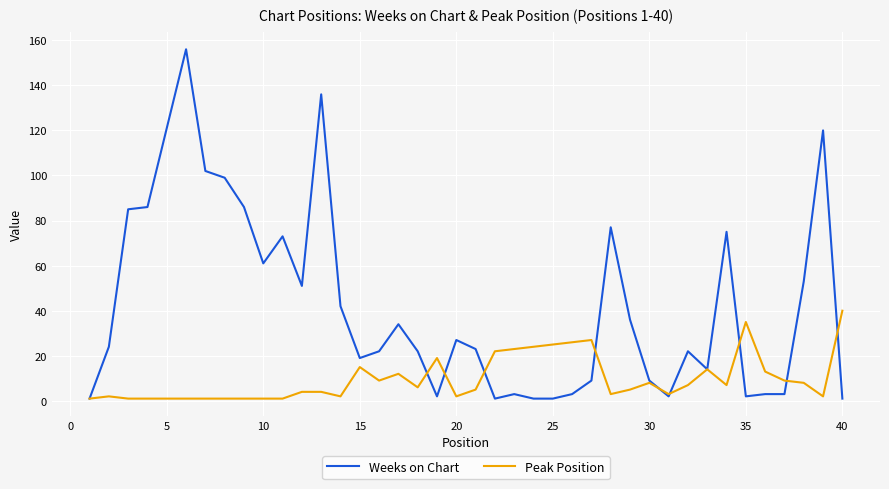

Which series has the largest total across all categories?

Weeks on Chart